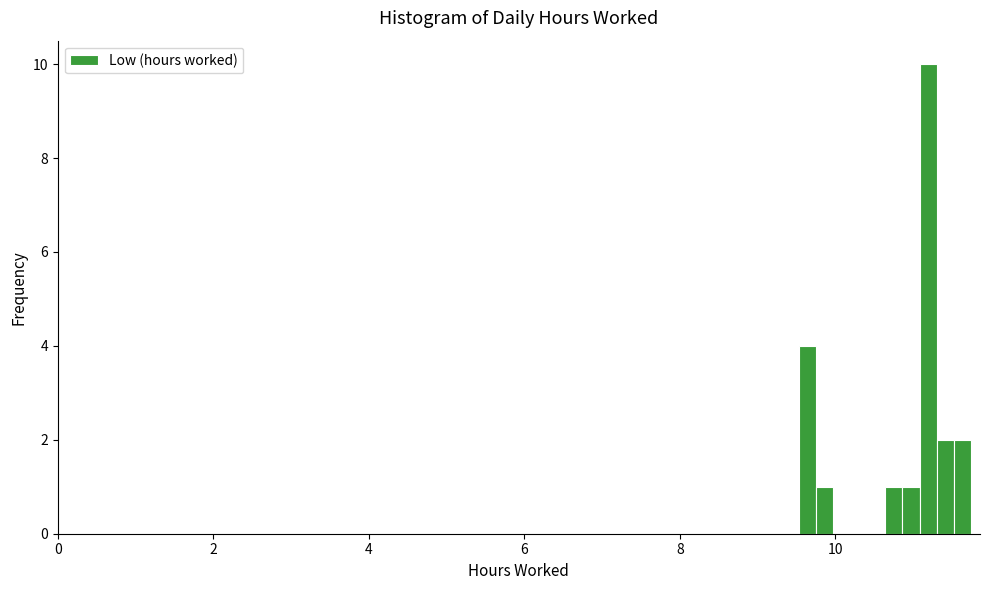

Around what value on the x-axis is the tallest bar? Give the approximate position of its centre, as read against the axis.

11.2